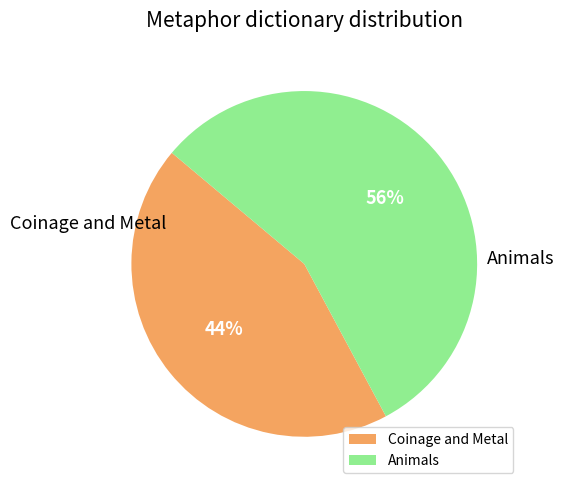

What is the ratio of the value at Coinage and Metal to the value at Animals?

0.8